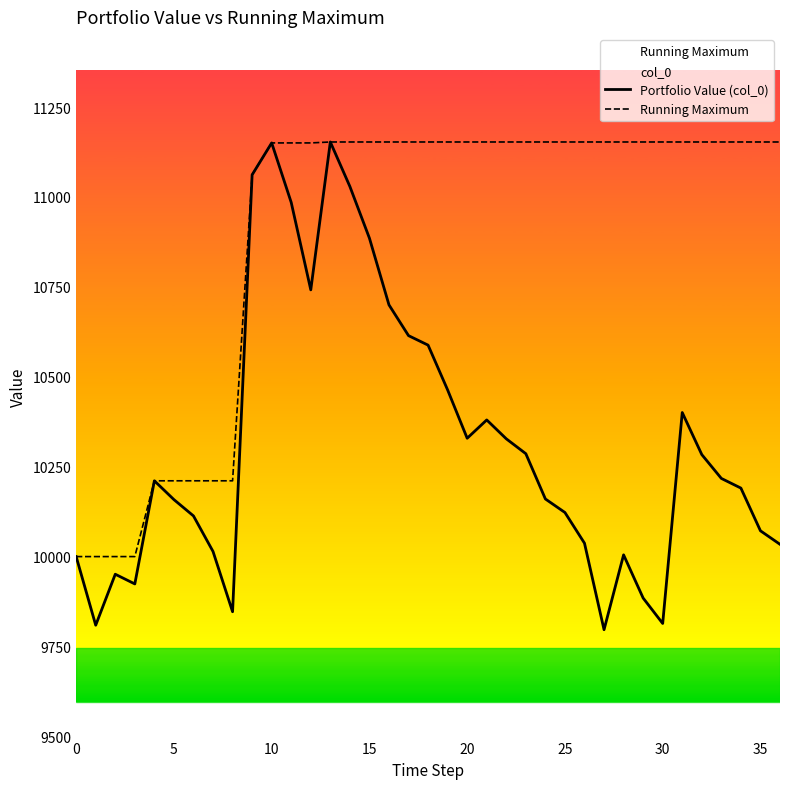

List the series in order of their overall mean, highest first.

Running Maximum, Portfolio Value (col_0)